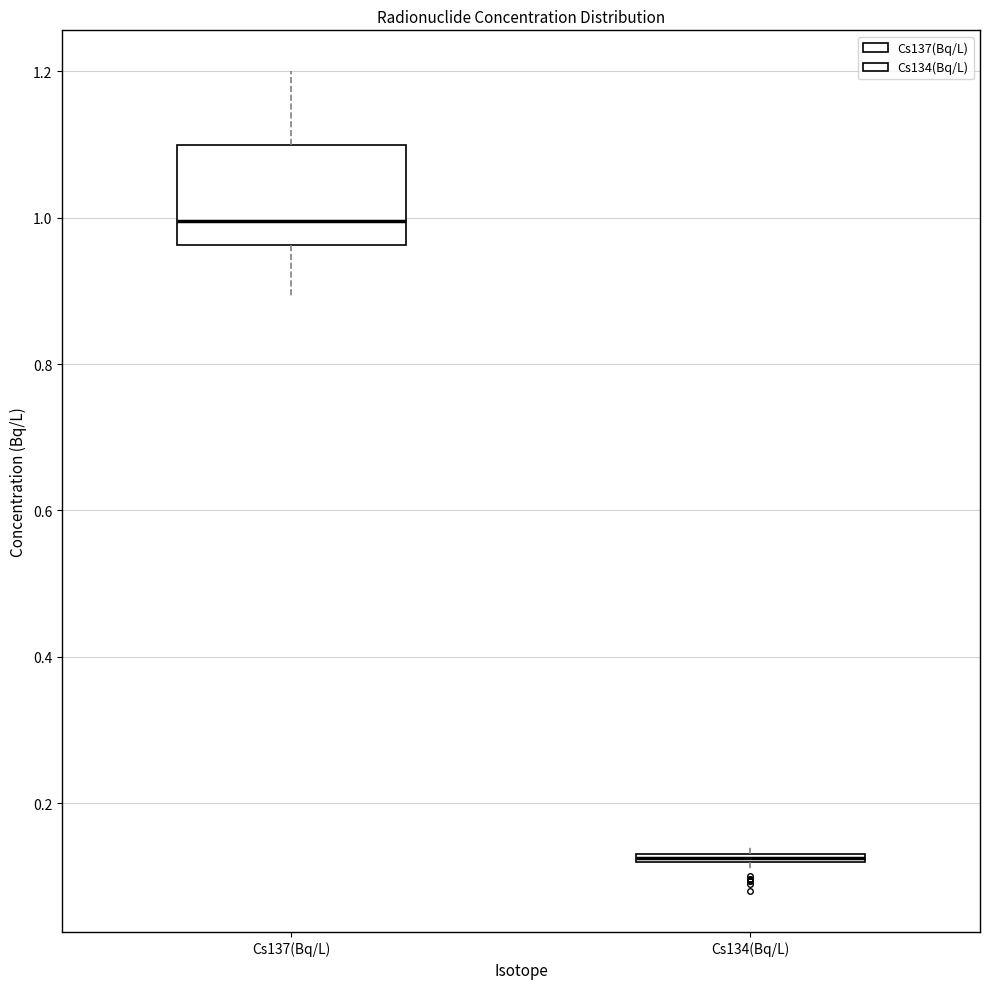

Which box's median line is the lowest?

Cs134(Bq/L)